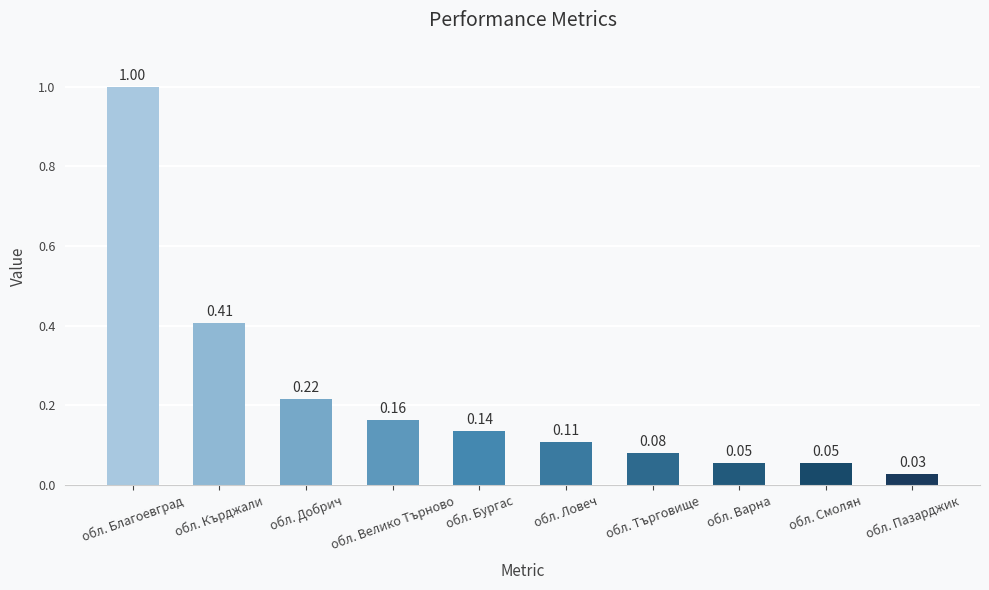

What is the label of the 8th bar from the right?

обл. Добрич